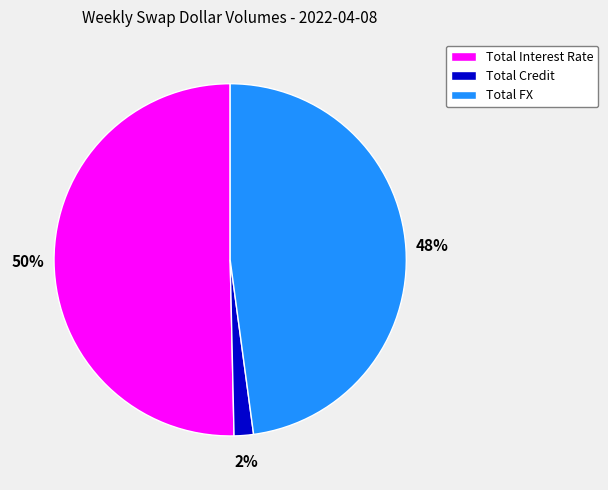

Combined, do Total Interest Rate and Total Credit account for over 50%?

Yes